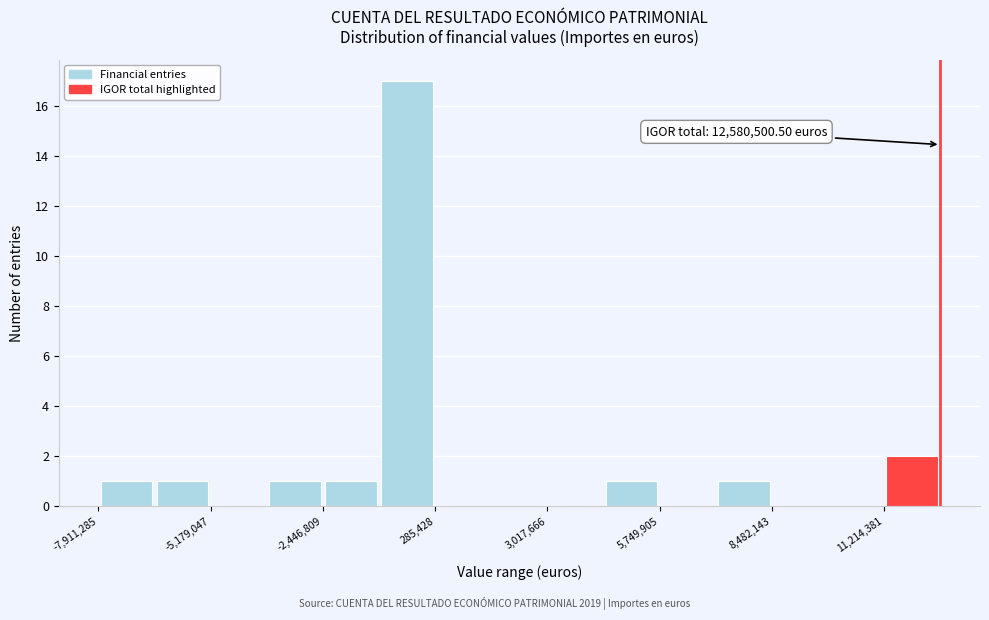

Read against the x-axis, roughly where is the centre of the tallest bar?

-500000